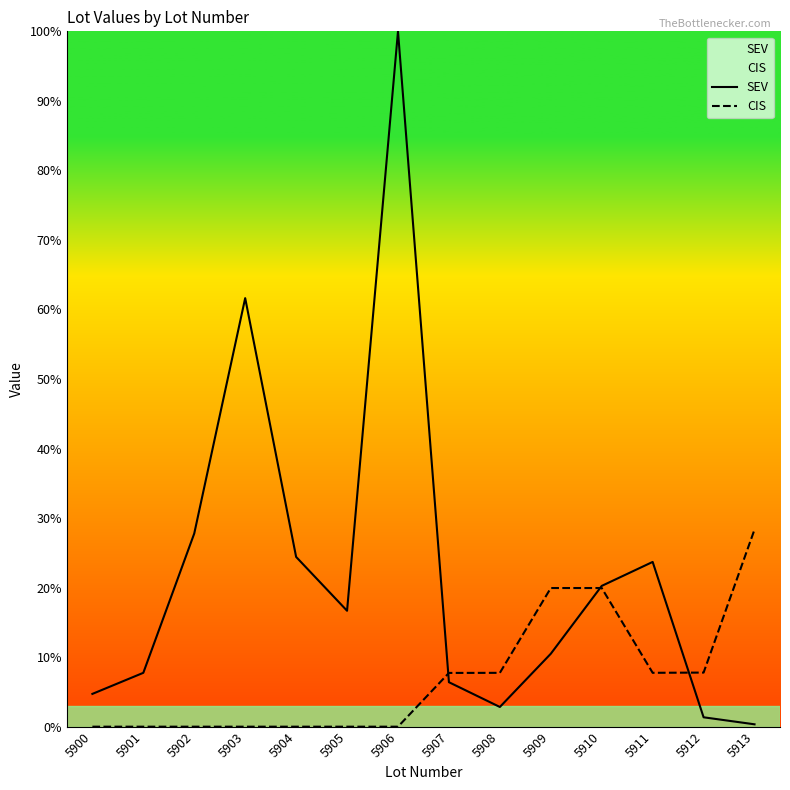

Reading left to right, transcribe all the data shown in this chart.

SEV: 4.7	7.7	27.8	61.6	24.4	16.7	100.0	6.4	2.8	10.5	20.2	23.7	1.4	0.3
CIS: 0.0	0.0	0.0	0.0	0.0	0.0	0.0	7.7	7.7	19.9	19.9	7.7	7.8	28.4